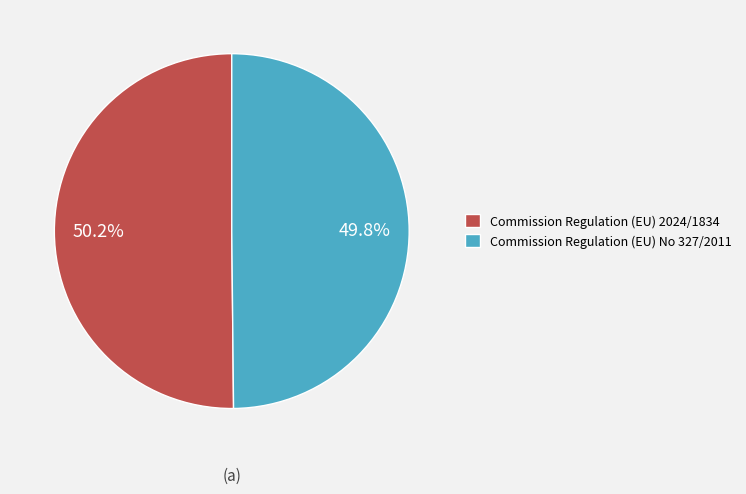

Approximately how many times larger is the value at Commission Regulation (EU) 2024/1834 compared to Commission Regulation (EU) No 327/2011?

1.0